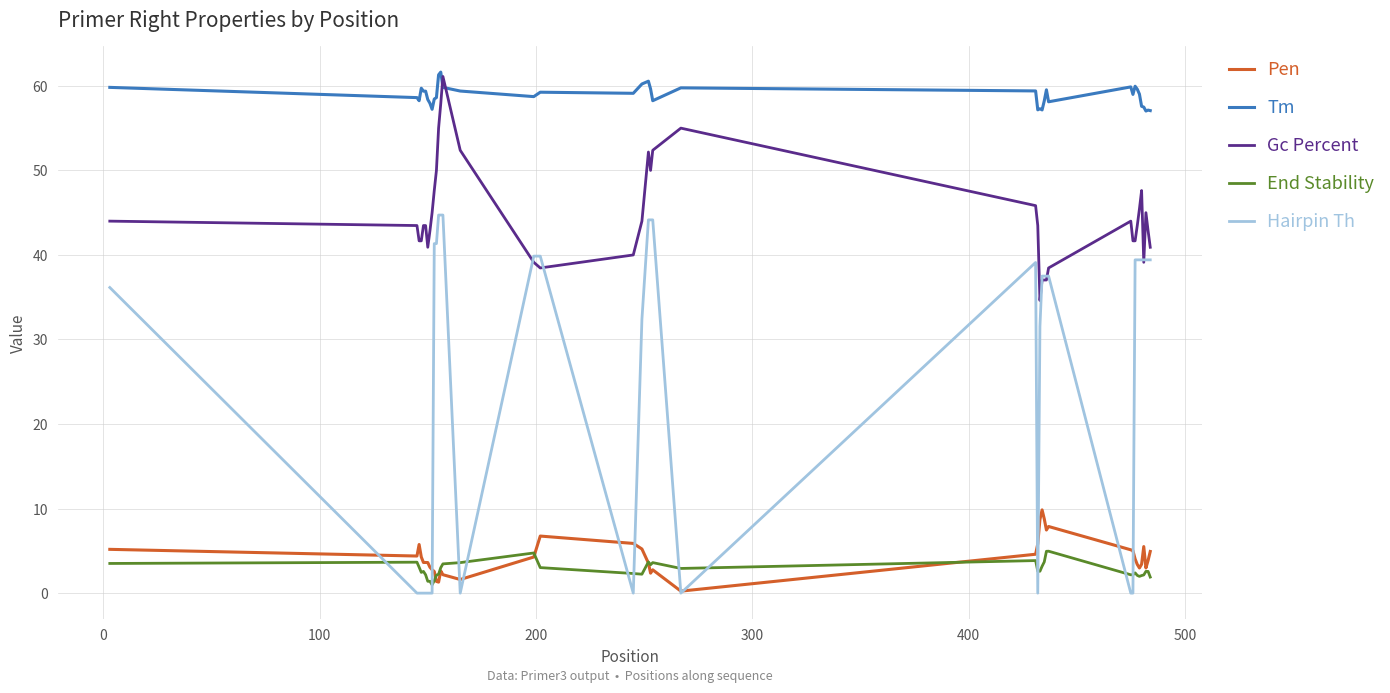

Is this an area chart (filled region under the line)?

No